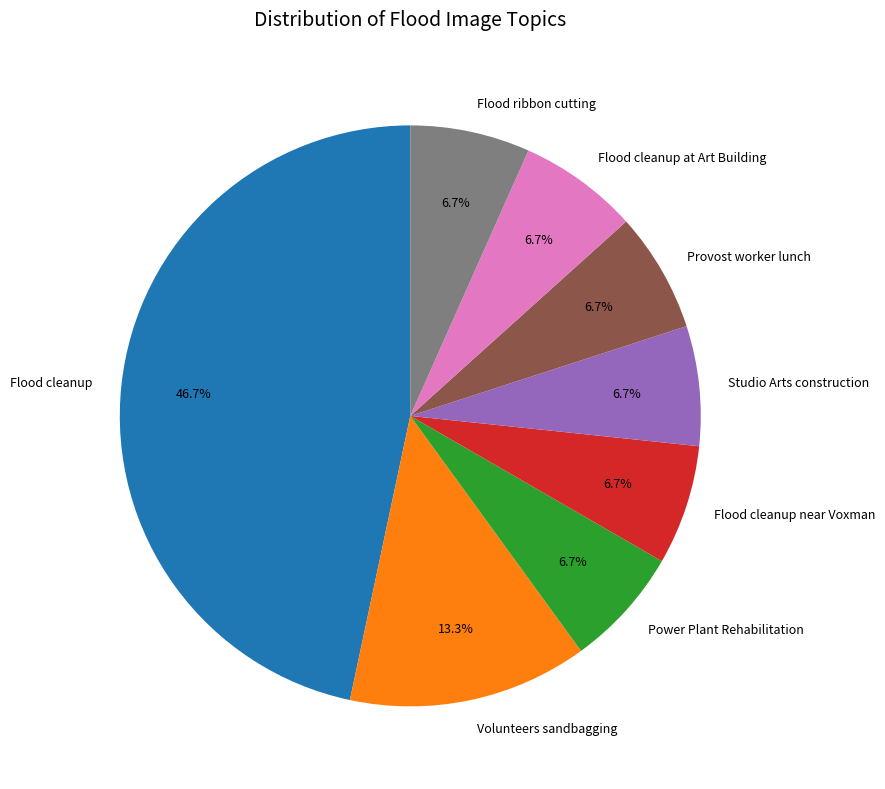

Count the number of slices in the pie.

8